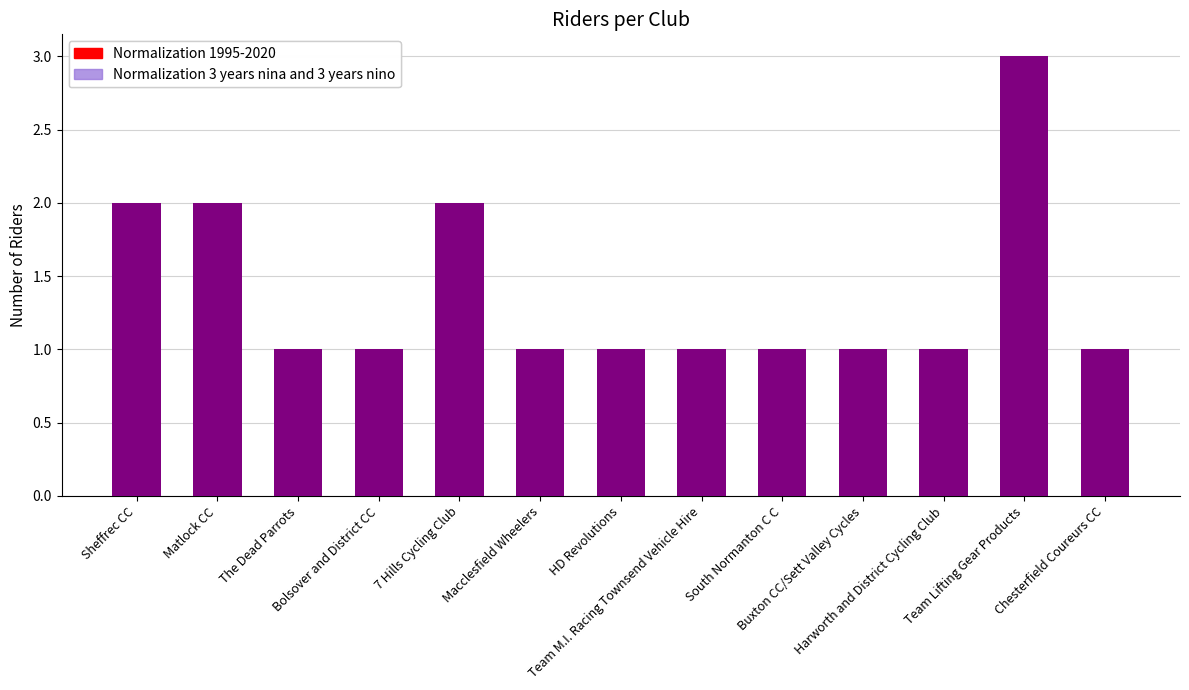

Is it true that Normalization 3 years nina and 3 years nino equals 2 at Buxton CC/Sett Valley Cycles?

False